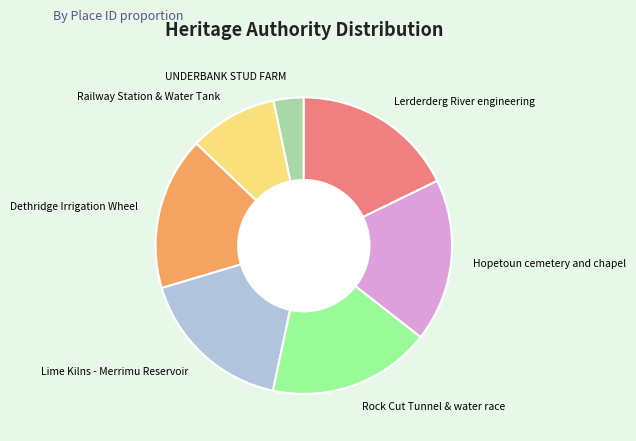

Count the number of slices in the pie.

7